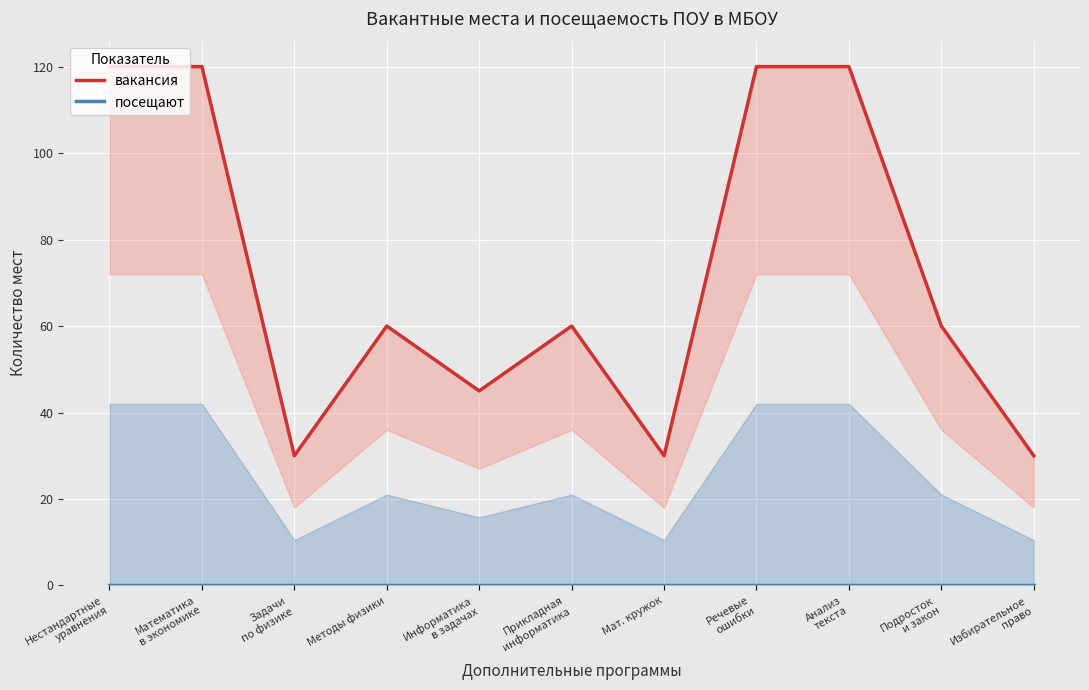

At which label does вакансия reach its peak?

Нестандартные
уравнения